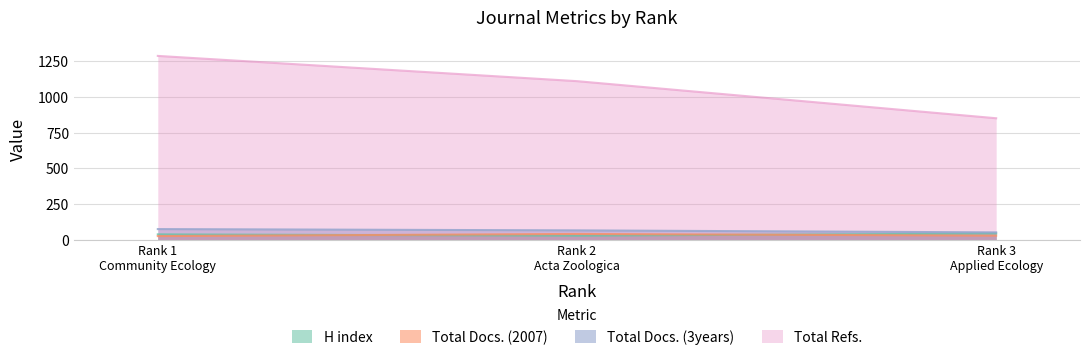

What is the value of the Total Refs. point at the 3rd from the left?

851